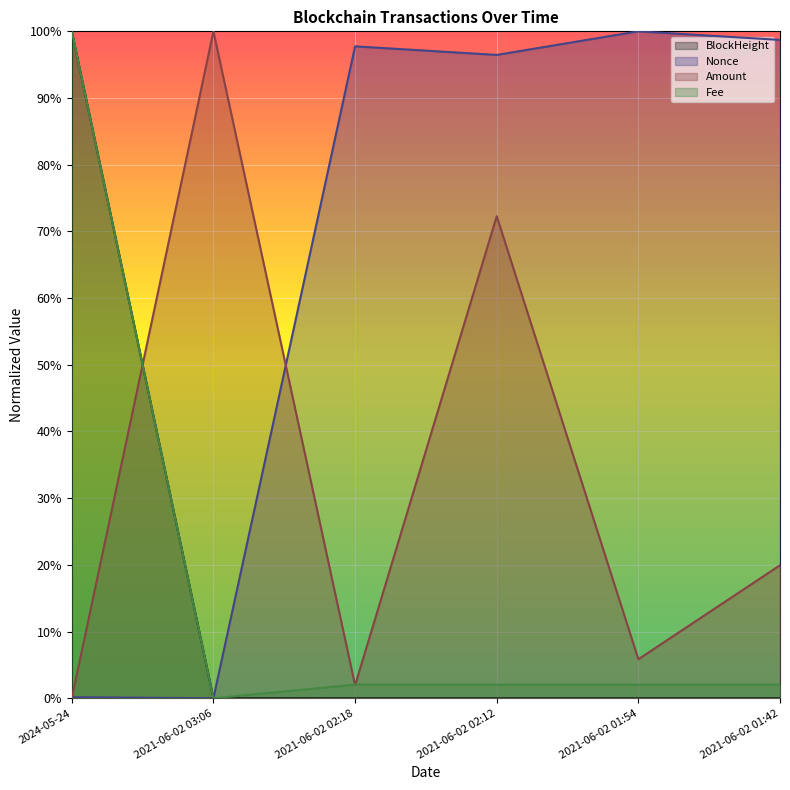

Which label corresponds to the smallest value in the chart?

2021-06-02 01:42